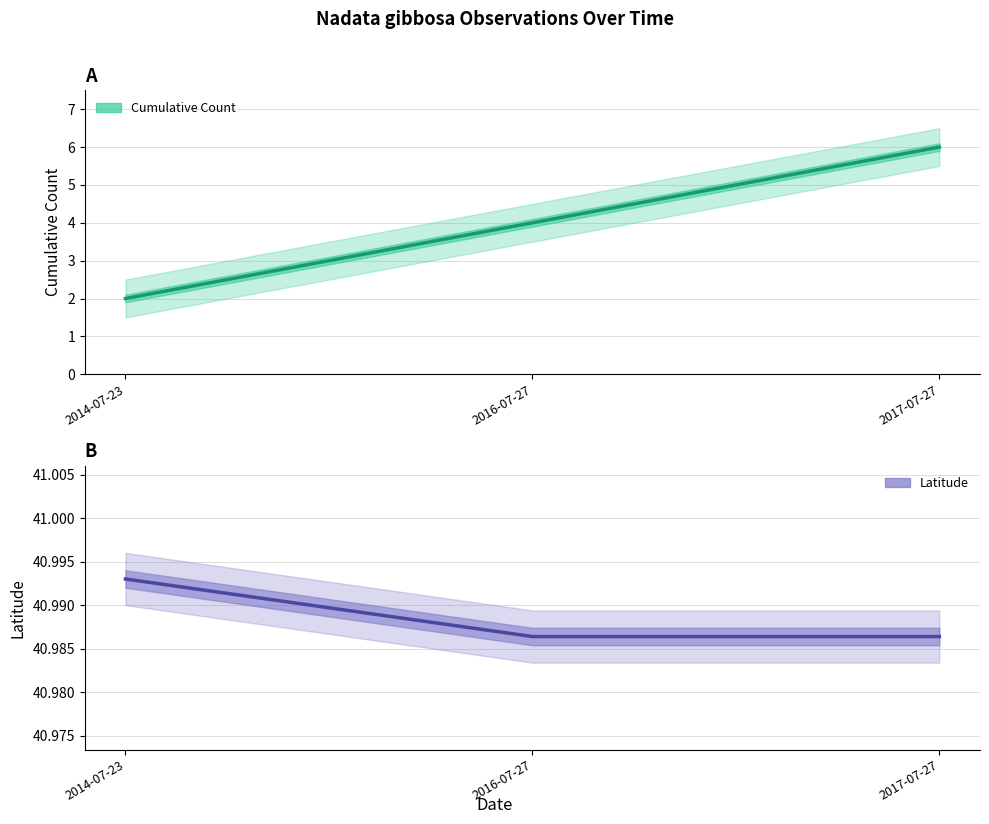

Is the value of Latitude at 2017-07-27 greater than the value of Cumulative Count at 2017-07-27?

Yes